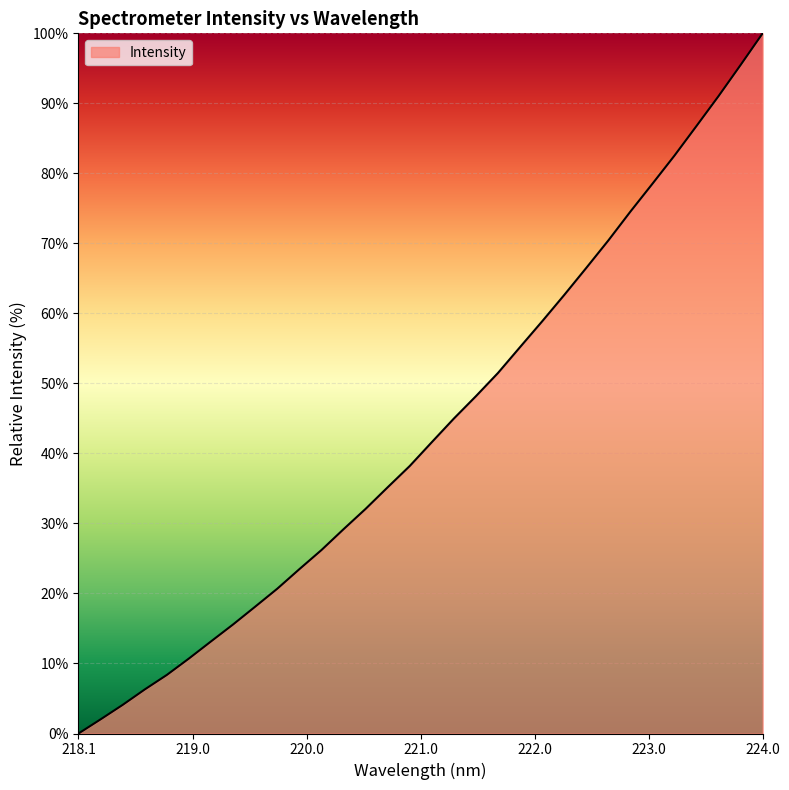

What is the difference between the maximum and minimum values?

100.0